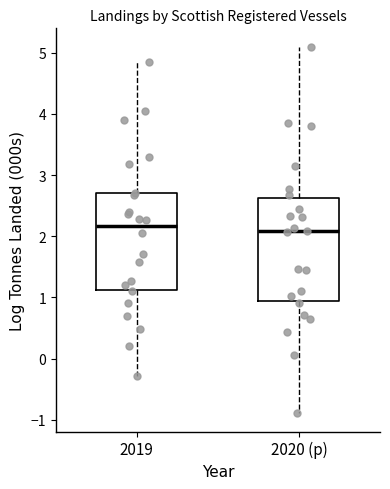

Reading left to right, transcribe this box plot: for each box, give where its median line is, the range the box spans, and where its two whiskers end, as read against the y-axis. The values are not printed on the chart, so give them approximately, as read against the axis.

2019: median 2.2, box 1.1 to 2.7, whiskers -0.3 to 4.8
2020 (p): median 2.1, box 0.9 to 2.6, whiskers -0.9 to 5.1